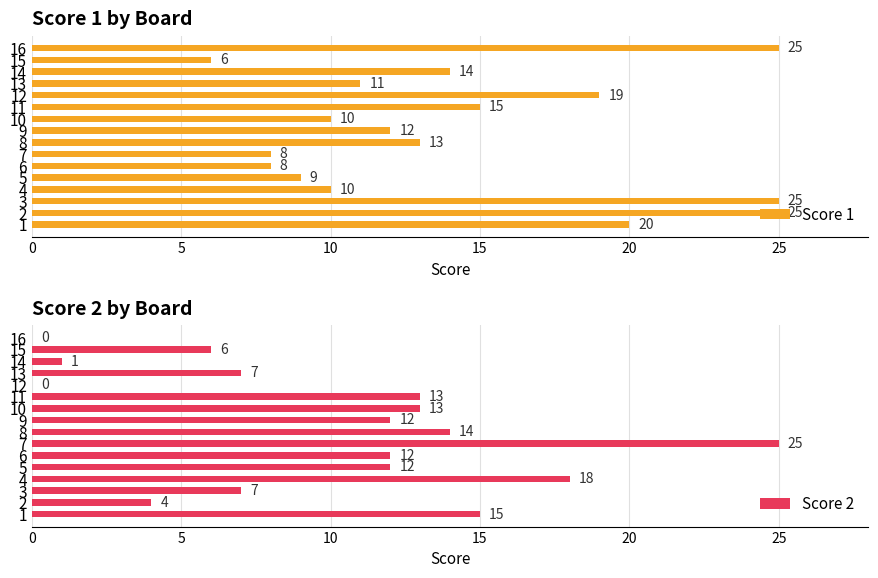

True or false: Score 1 has a value of 24 at 13.

False